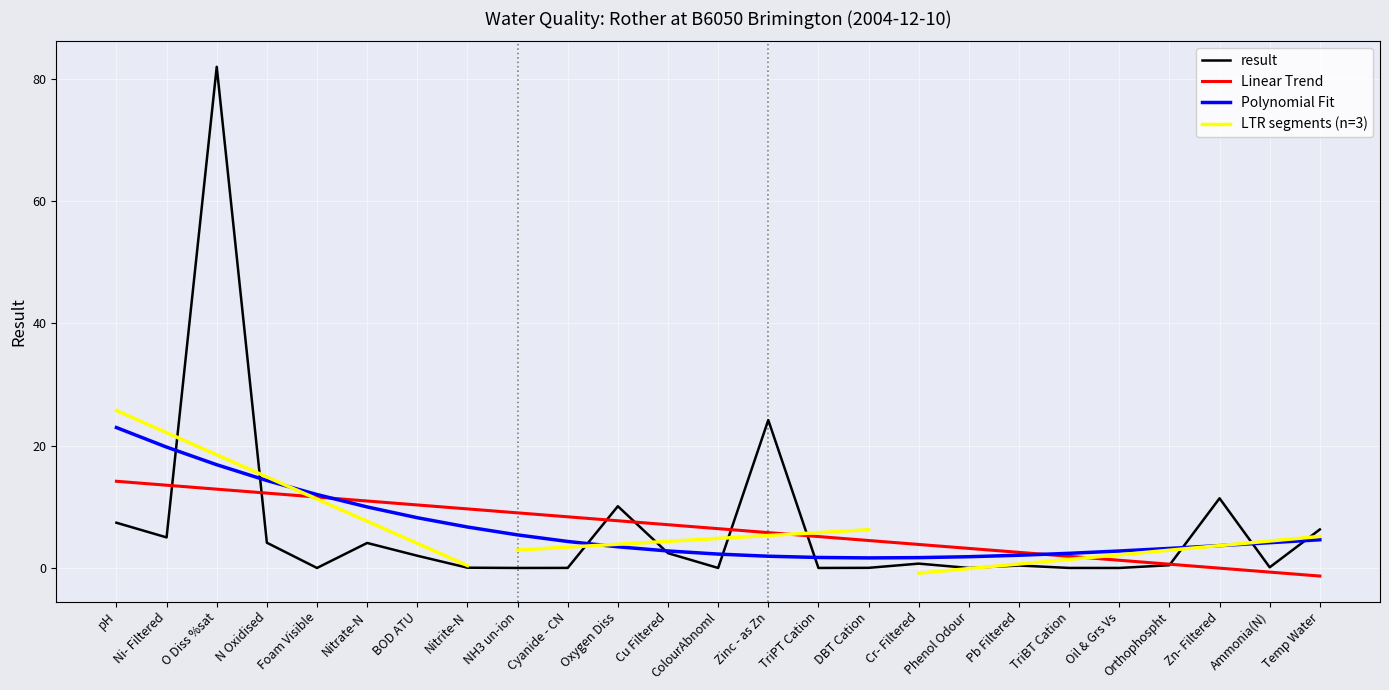

At which label is the value closest to 41?

Zinc - as Zn